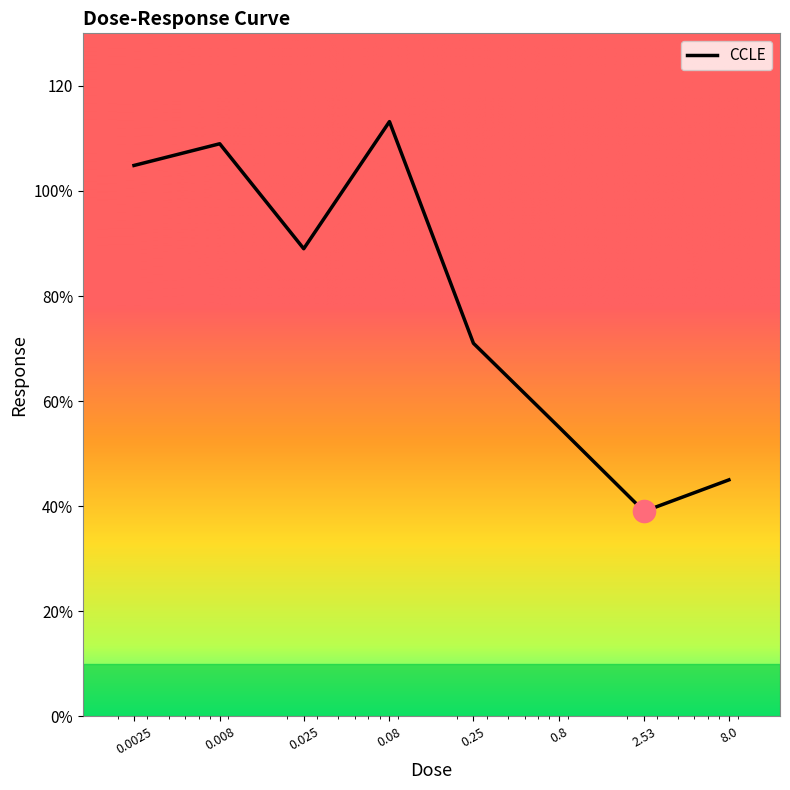

Rank the categories by value from lowest to highest.

2.53, 8.0, 0.8, 0.25, 0.025, 0.0025, 0.008, 0.08